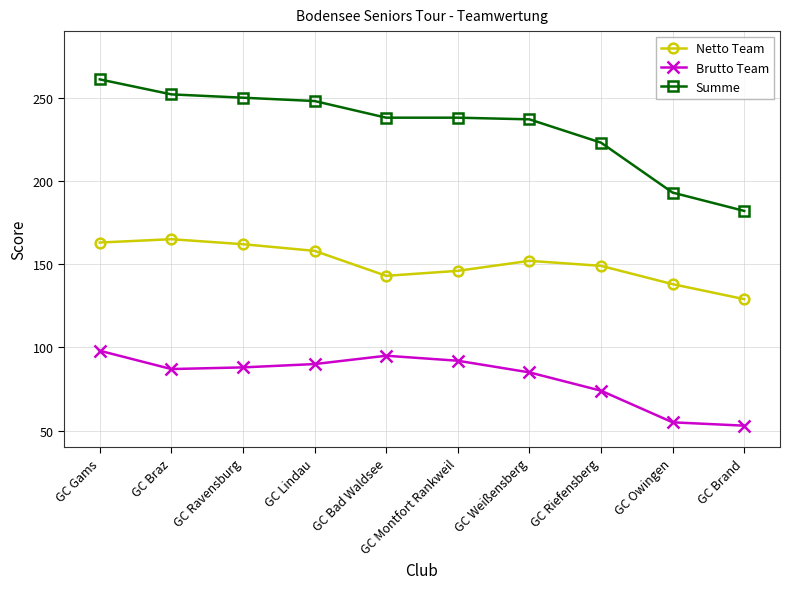

True or false: Summe and Brutto Team intersect in this chart.

False